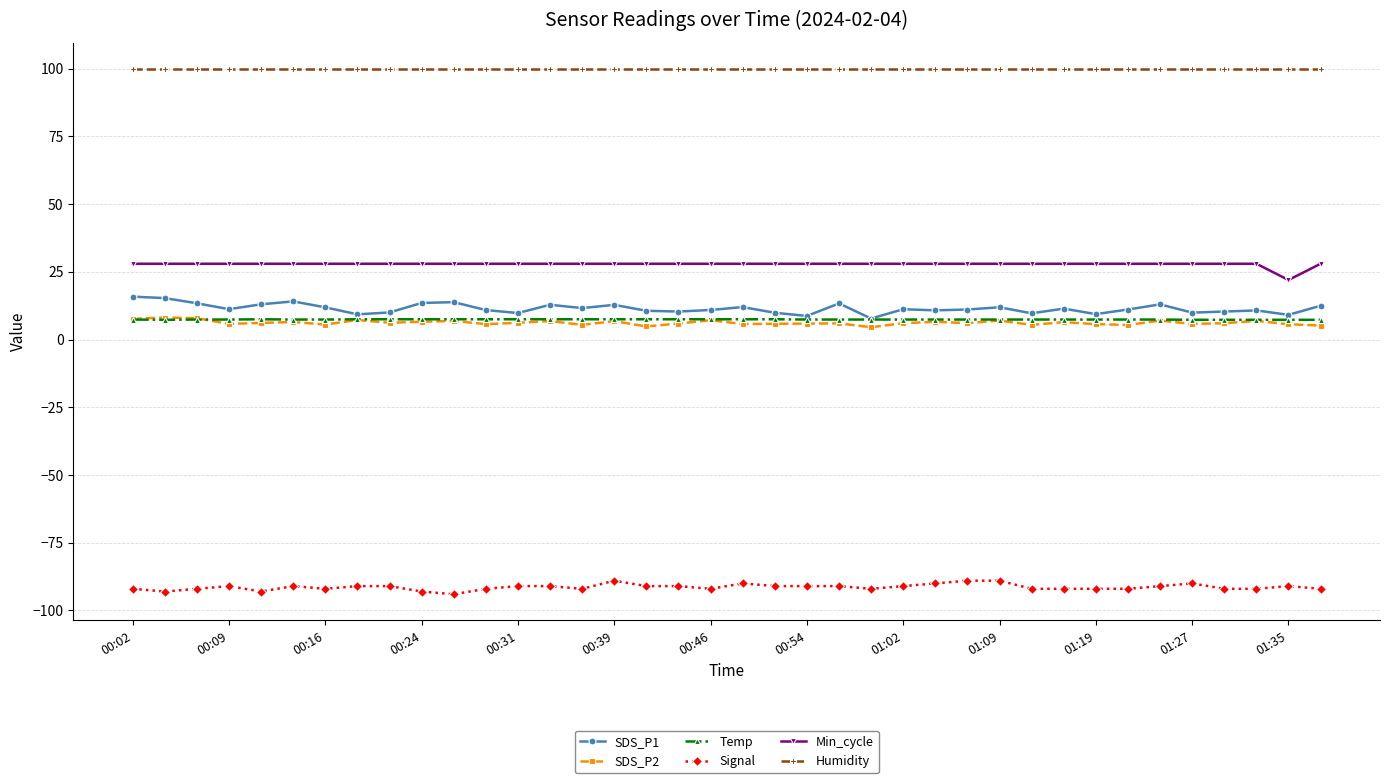

What are all the series names shown in the legend?

SDS_P1, SDS_P2, Temp, Signal, Min_cycle, Humidity